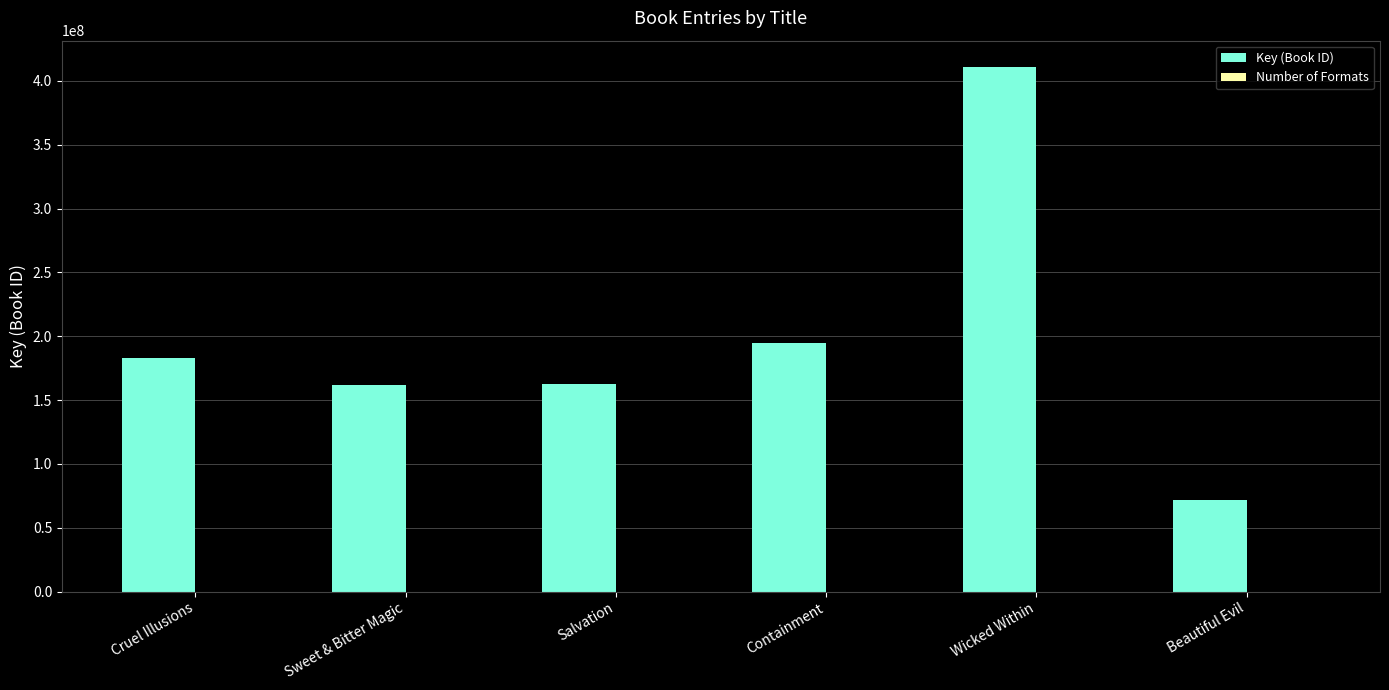

Between Containment and Wicked Within, which series saw the biggest shift?

Key (Book ID)